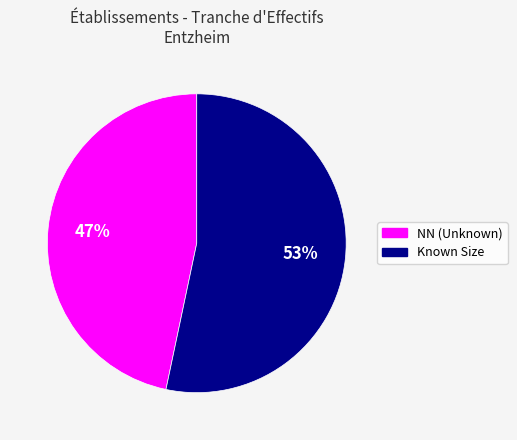

How many slices are in this pie chart?

2